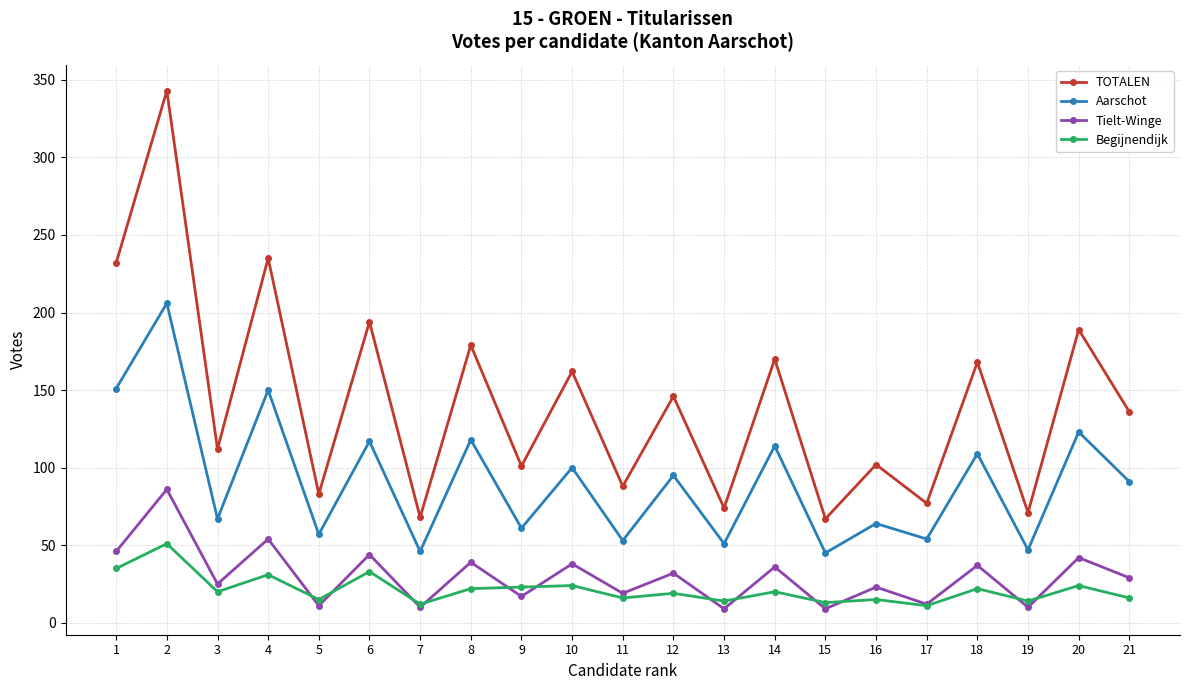

What is the value of the TOTALEN point at the 6th from the left?

194